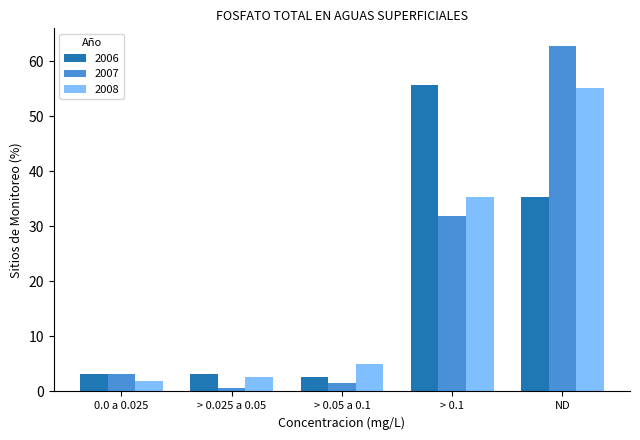

What is the value of the 2007 bar at the 5th from the left?

62.8